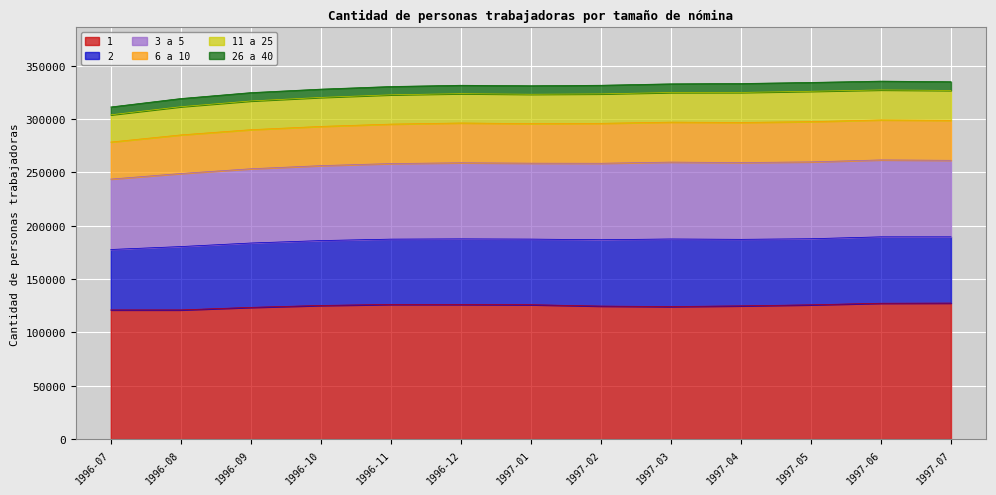

Does the chart display data point markers on the line(s)?

No